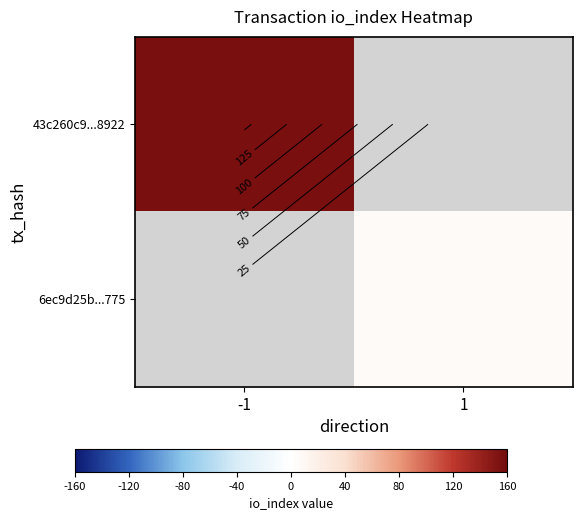

How many data points does each series have?

2